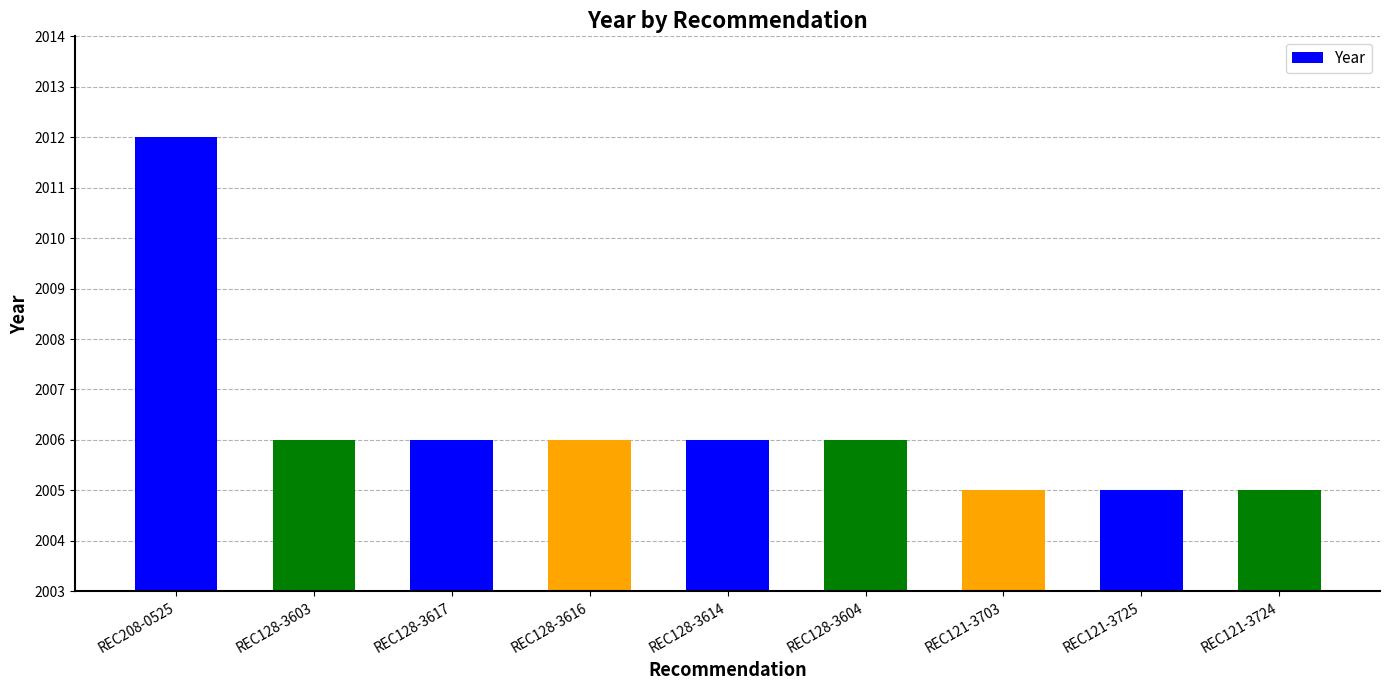

Approximately how many times larger is the value at REC128-3614 compared to REC128-3616?

1.0